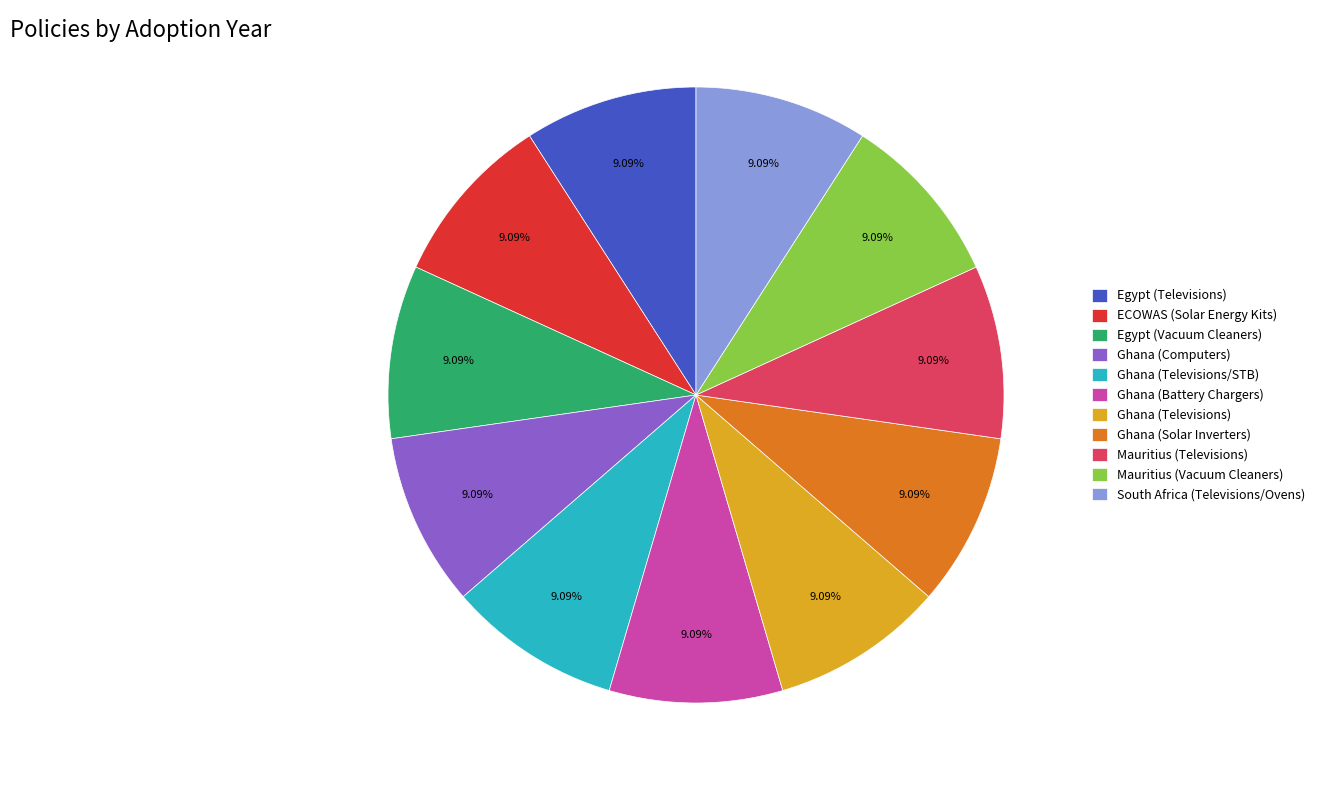

To the nearest percent, what percentage of the pie is Mauritius (Televisions)?

9%